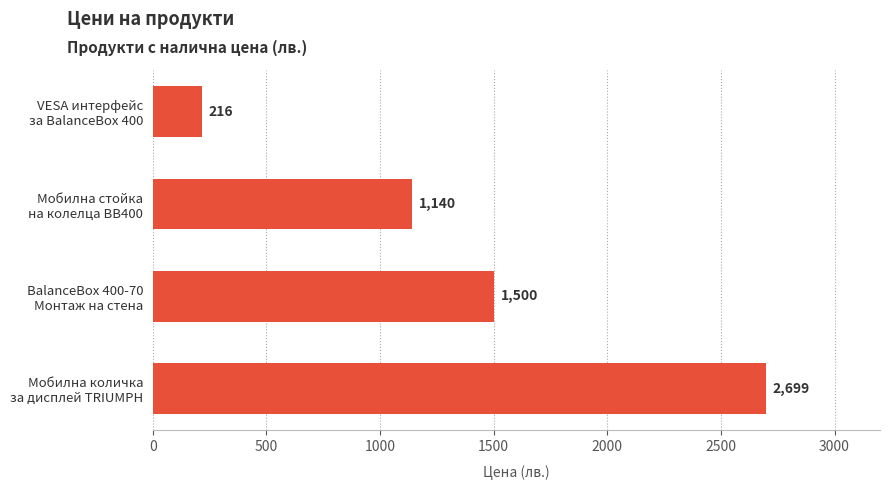

What is the value of the 4th bar from the top?

2699.0